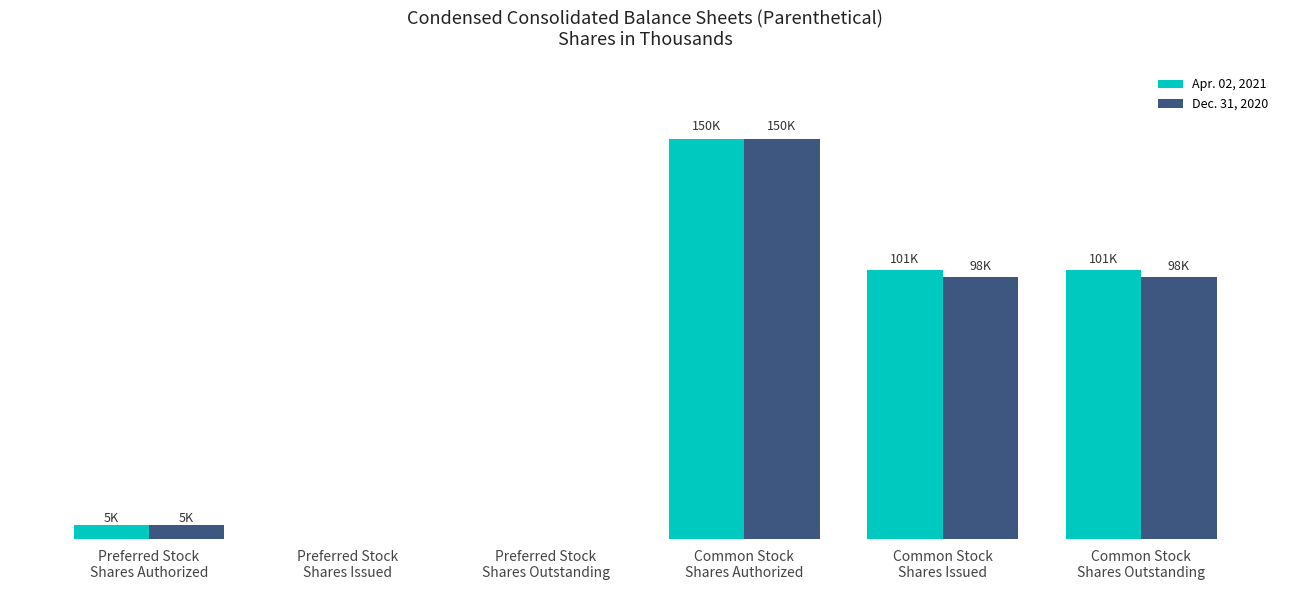

List the series in order of their overall mean, lowest first.

Dec. 31, 2020, Apr. 02, 2021